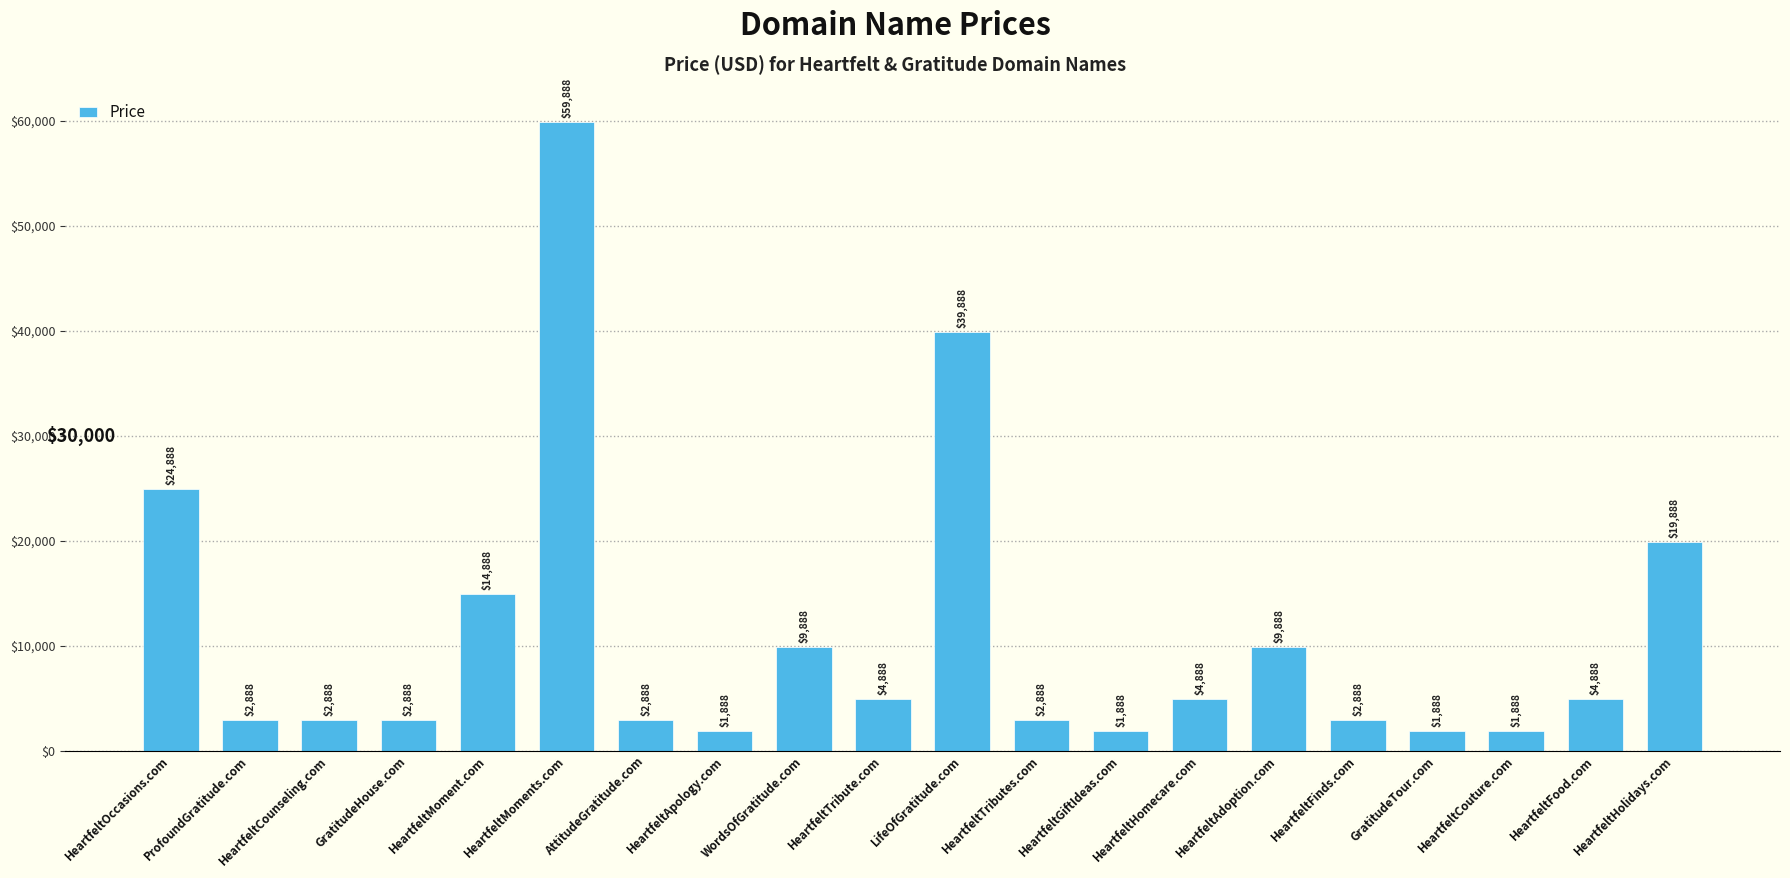

What is the smallest value displayed?

1888